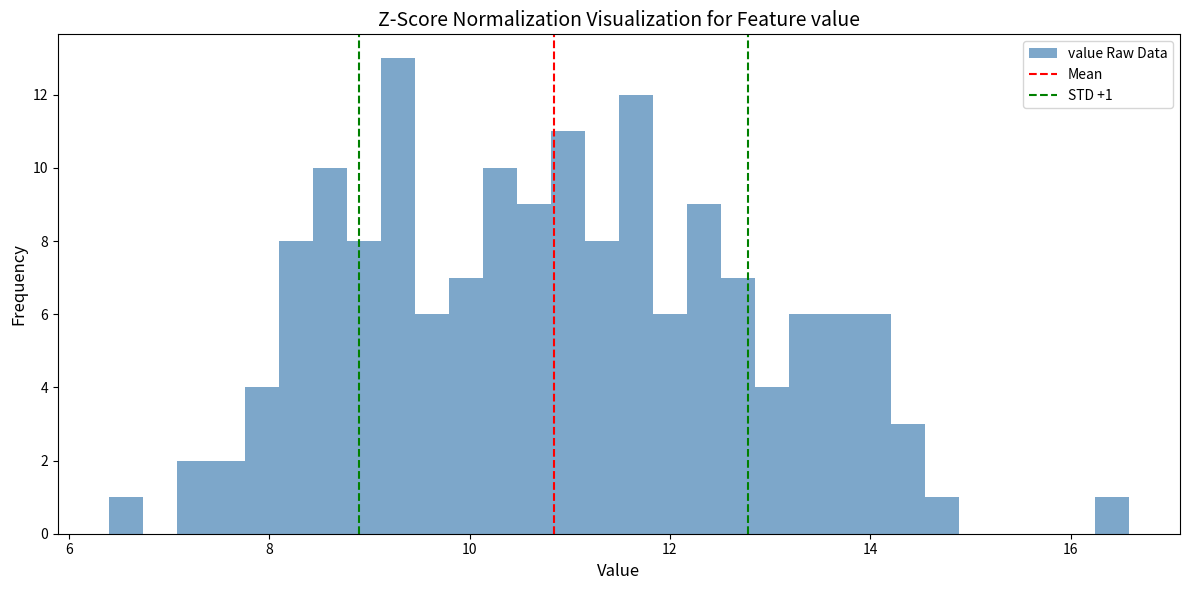

Around what value on the x-axis is the tallest bar? Give the approximate position of its centre, as read against the axis.

9.2